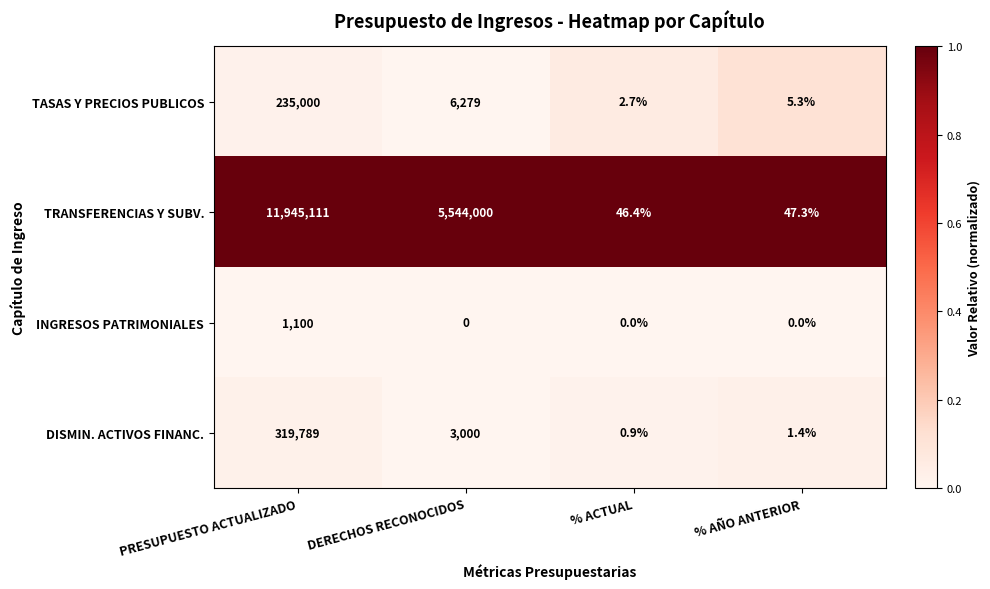

What is the total value across all series at DERECHOS RECONOCIDOS?

5553279.0